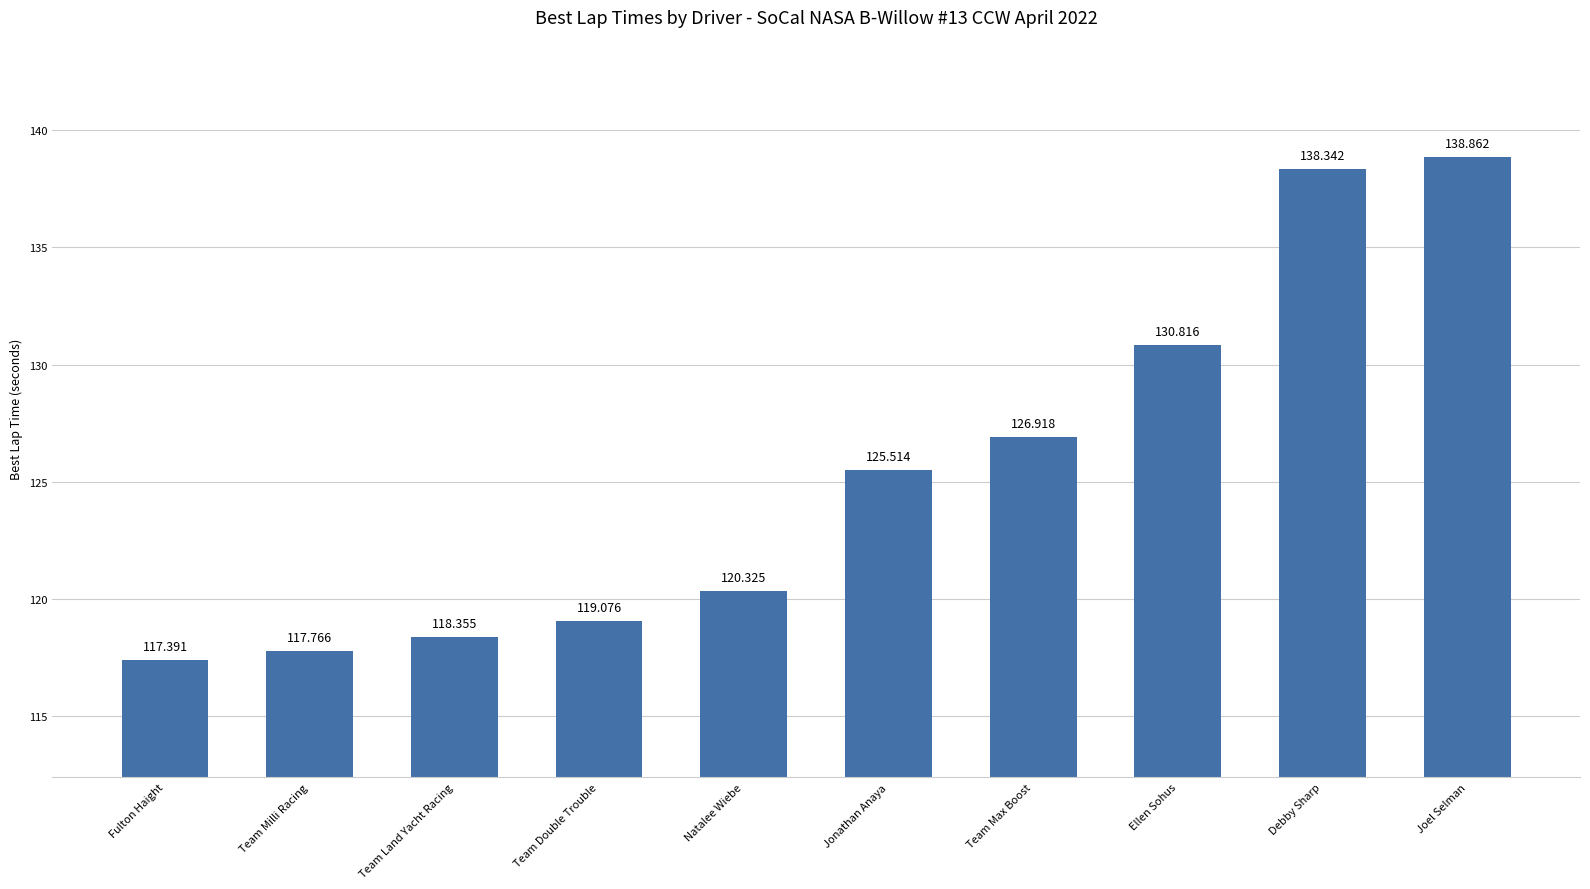

Which category has the highest value across all series?

Joel Selman